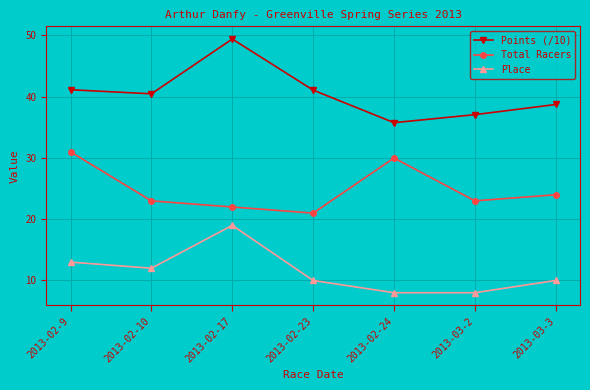

Reading left to right, what are all the values shown in this chart?

Points (/10): 2013-02-9=41.1	2013-02-10=40.5	2013-02-17=49.4	2013-02-23=41.1	2013-02-24=35.8	2013-03-2=37.1	2013-03-3=38.7
Total Racers: 2013-02-9=31.0	2013-02-10=23.0	2013-02-17=22.0	2013-02-23=21.0	2013-02-24=30.0	2013-03-2=23.0	2013-03-3=24.0
Place: 2013-02-9=13.0	2013-02-10=12.0	2013-02-17=19.0	2013-02-23=10.0	2013-02-24=8.0	2013-03-2=8.0	2013-03-3=10.0